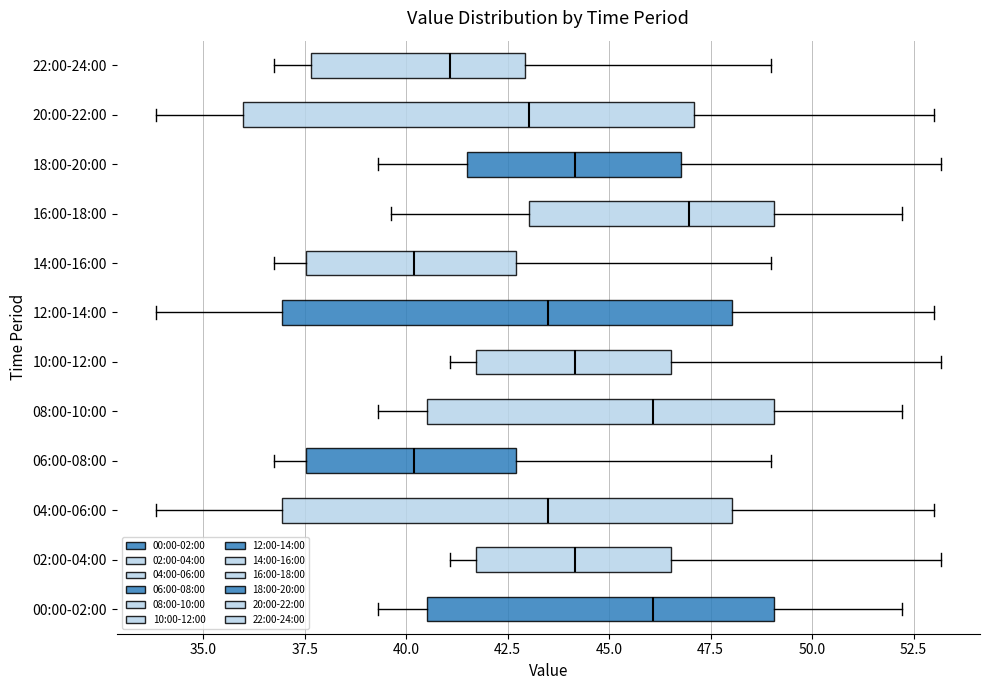

Reading bottom to top, read every box against the x-axis: the position of its median line, the range the box covers, and the ends of its whiskers. The values are not printed on the chart, so give them approximately, as read against the axis.

00:00-02:00: median 46.0, box 40.5 to 49.0, whiskers 39.5 to 52.0
02:00-04:00: median 44.0, box 41.5 to 46.5, whiskers 41.0 to 53.0
04:00-06:00: median 43.5, box 37.0 to 48.0, whiskers 34.0 to 53.0
06:00-08:00: median 40.0, box 37.5 to 42.5, whiskers 36.5 to 49.0
08:00-10:00: median 46.0, box 40.5 to 49.0, whiskers 39.5 to 52.0
10:00-12:00: median 44.0, box 41.5 to 46.5, whiskers 41.0 to 53.0
12:00-14:00: median 43.5, box 37.0 to 48.0, whiskers 34.0 to 53.0
14:00-16:00: median 40.0, box 37.5 to 42.5, whiskers 36.5 to 49.0
16:00-18:00: median 47.0, box 43.0 to 49.0, whiskers 39.5 to 52.0
18:00-20:00: median 44.0, box 41.5 to 47.0, whiskers 39.5 to 53.0
20:00-22:00: median 43.0, box 36.0 to 47.0, whiskers 34.0 to 53.0
22:00-24:00: median 41.0, box 37.5 to 43.0, whiskers 36.5 to 49.0